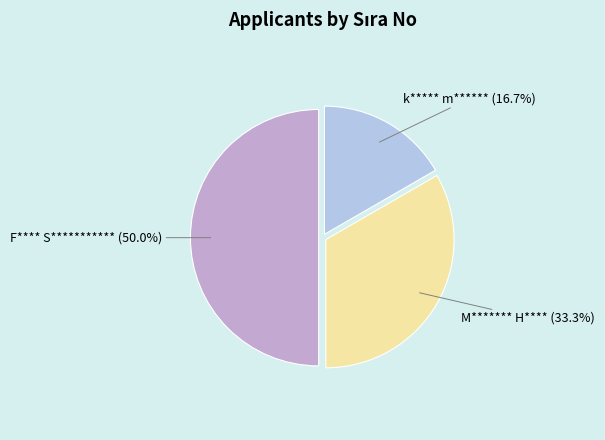

What is the largest slice in the pie chart?

F**** S***********